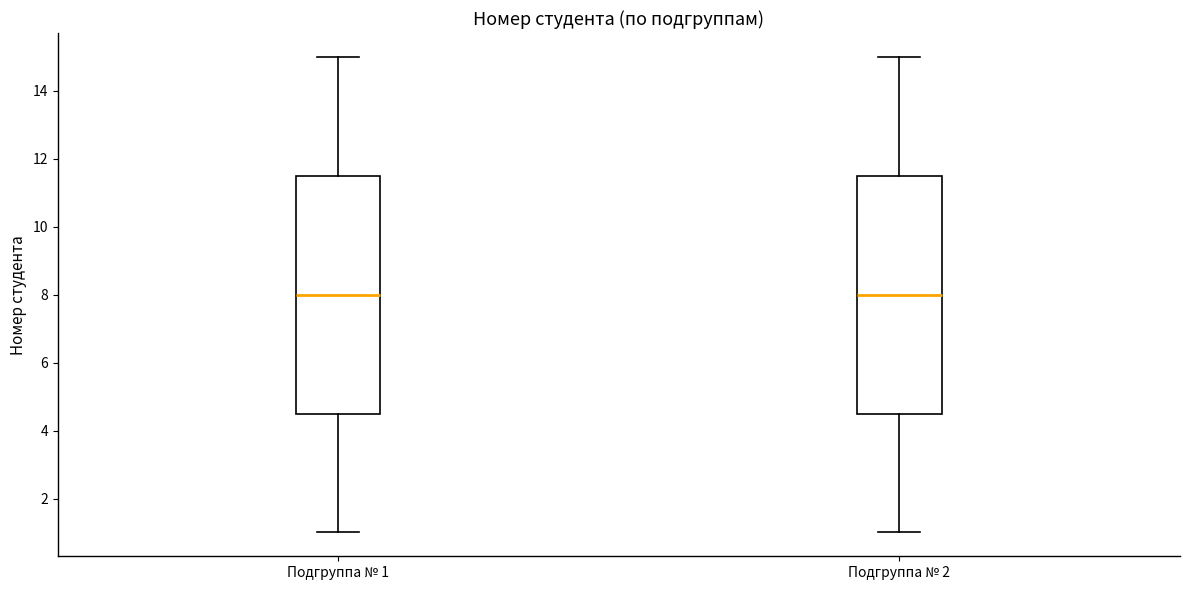

Where is the lower edge of the box for Подгруппа № 1 on the y-axis? The values are not printed on the chart, so give them approximately, as read against the axis.

4.6